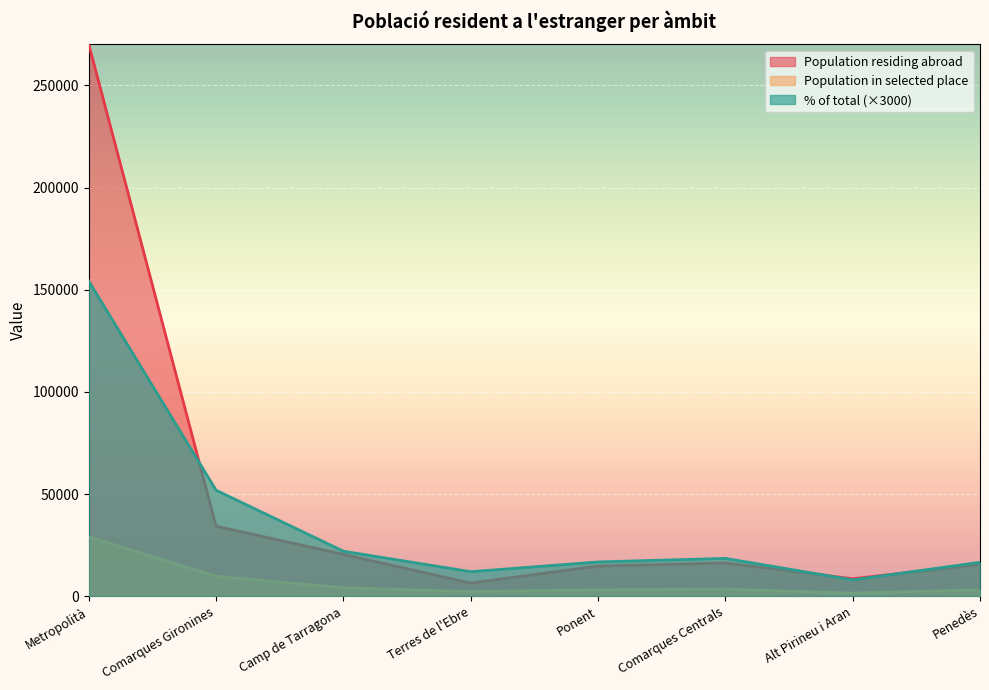

Count the number of categories in the chart.

8